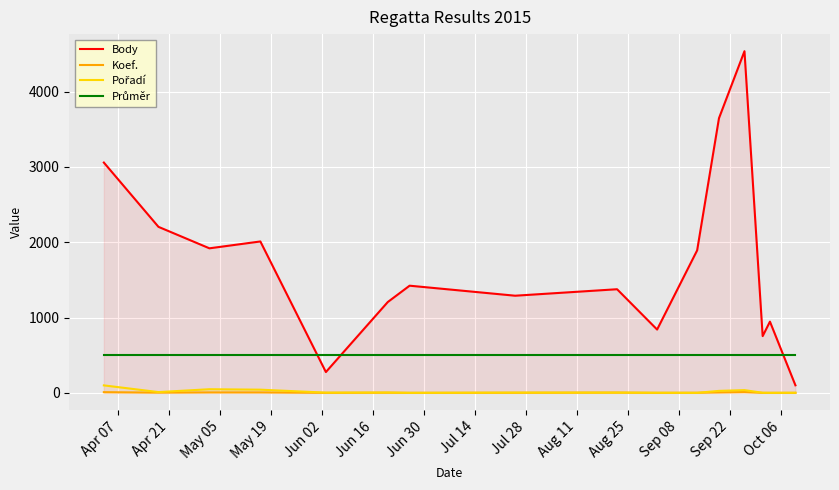

Which series has the largest range (max minus min)?

Body